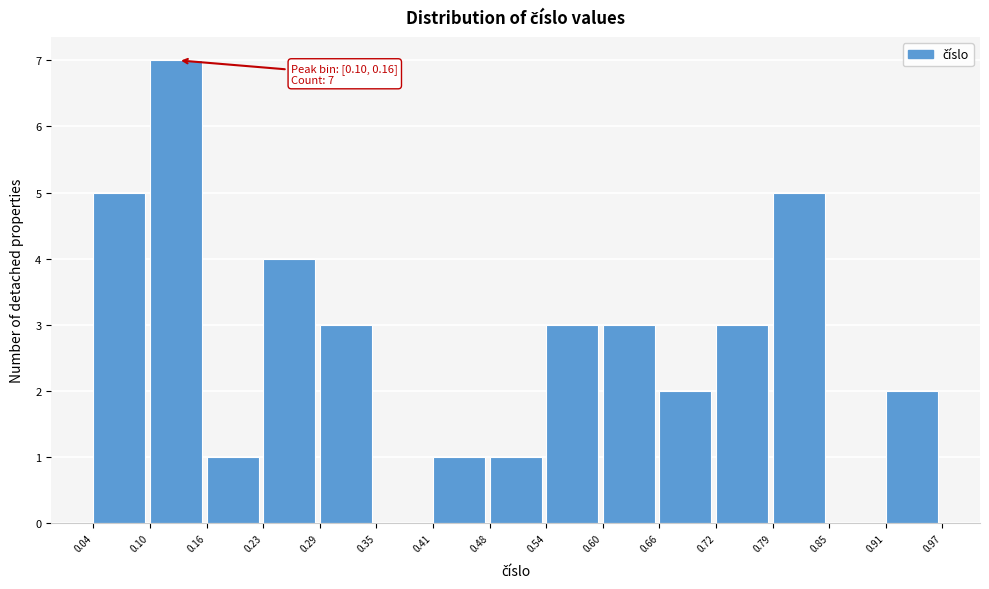

Which range on the x-axis has the tallest bar?

0.10 to 0.16